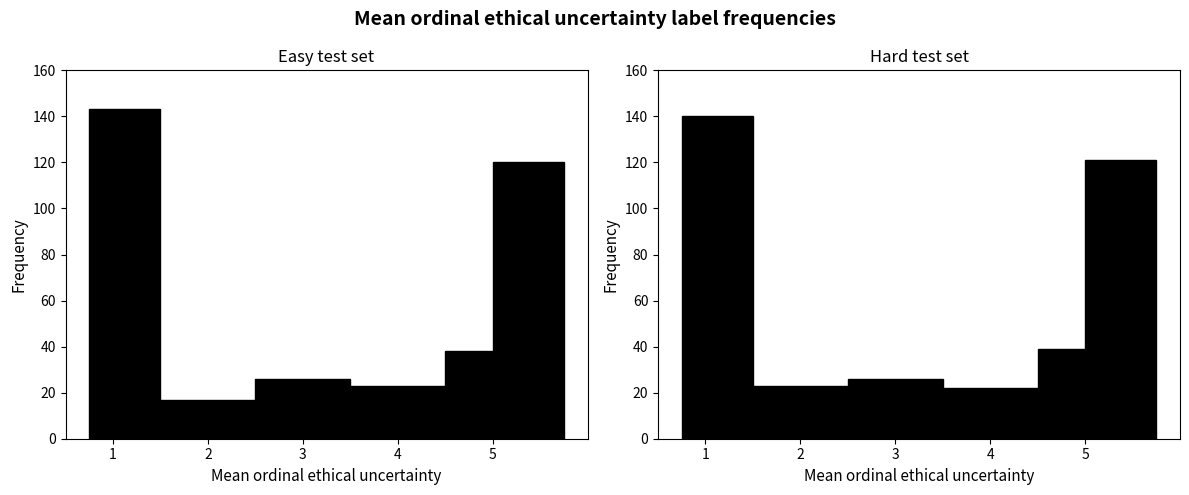

How many values in the Hard test set series are below 39?

3